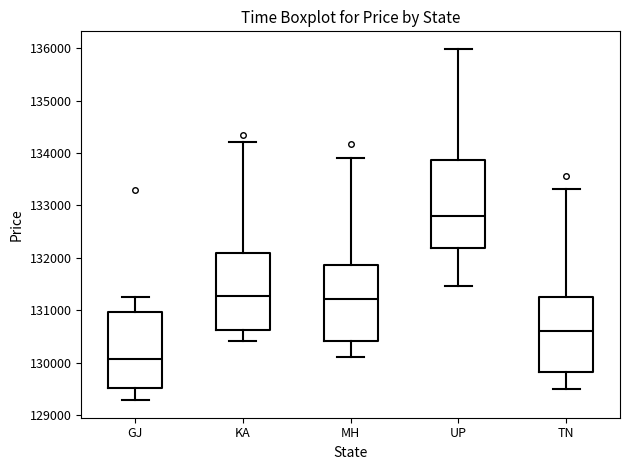

Which box is the tallest, from its lower edge to its upper edge?

UP